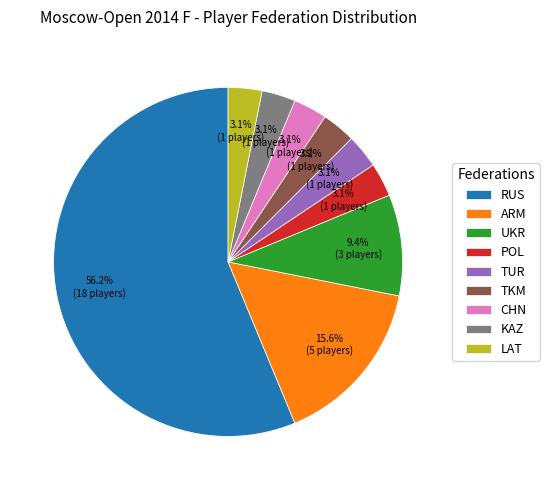

Count the number of slices in the pie.

9